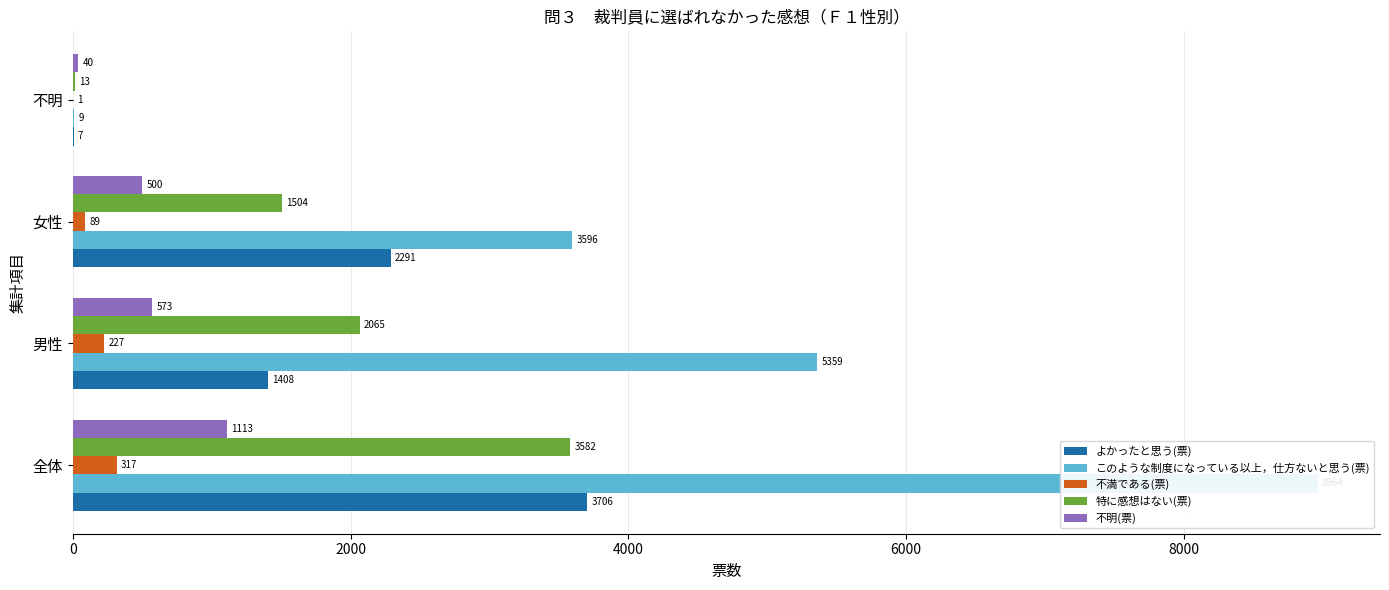

What is the difference between the このような制度になっている以上，仕方ないと思う(票) values at 不明 and 男性?

5350